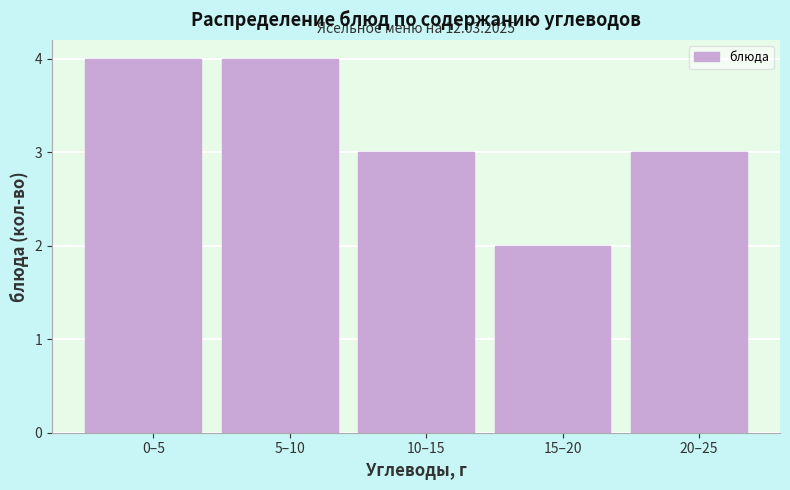

Reading left to right, transcribe all the data shown in this chart.

4	4	3	2	3